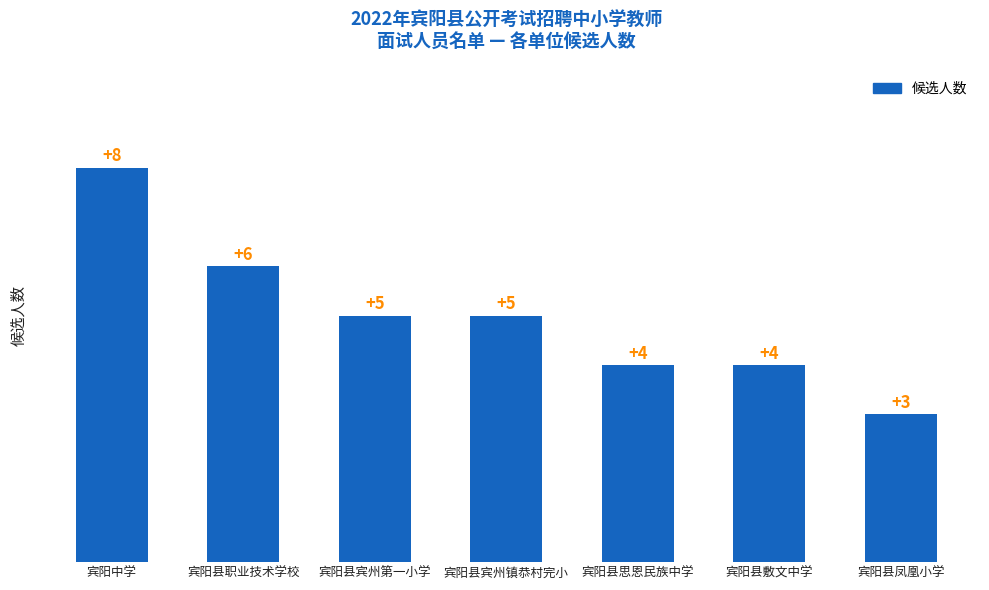

Reading right to left, list all the values displayed in this chart.

宾阳县凤凰小学=3	宾阳县敷文中学=4	宾阳县思恩民族中学=4	宾阳县宾州镇恭村完小=5	宾阳县宾州第一小学=5	宾阳县职业技术学校=6	宾阳中学=8